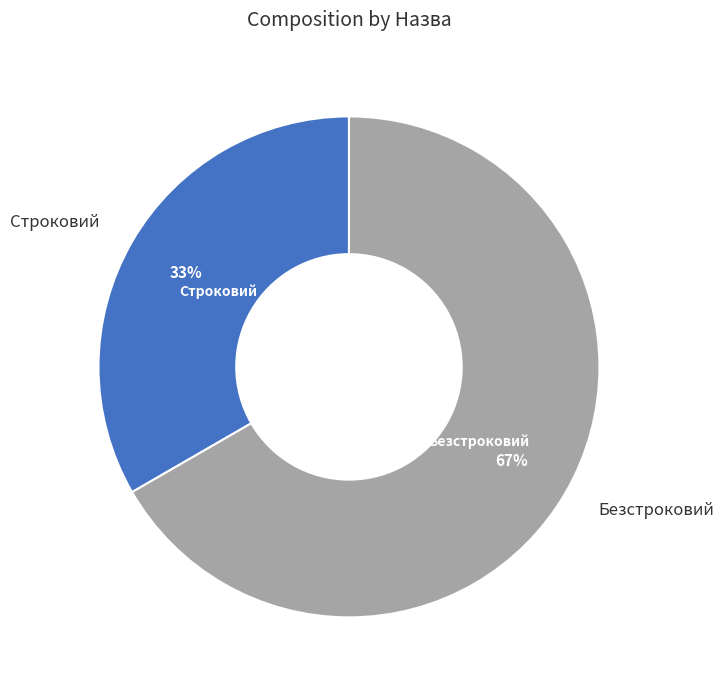

Is there any slice that represents more than half of the pie?

Yes